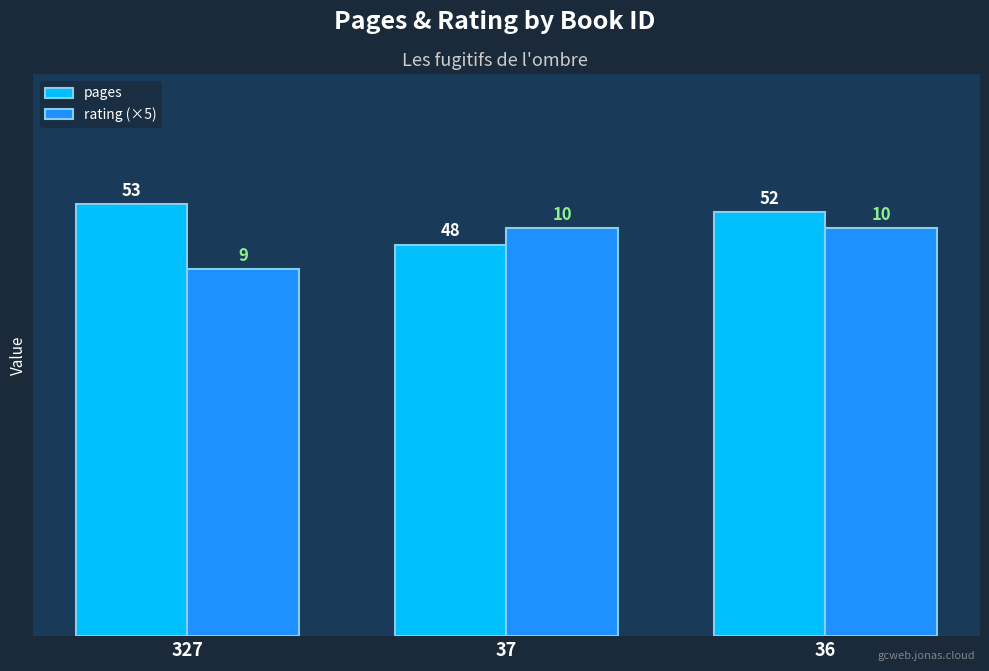

The value of pages at 327 is 29. True or false?

False